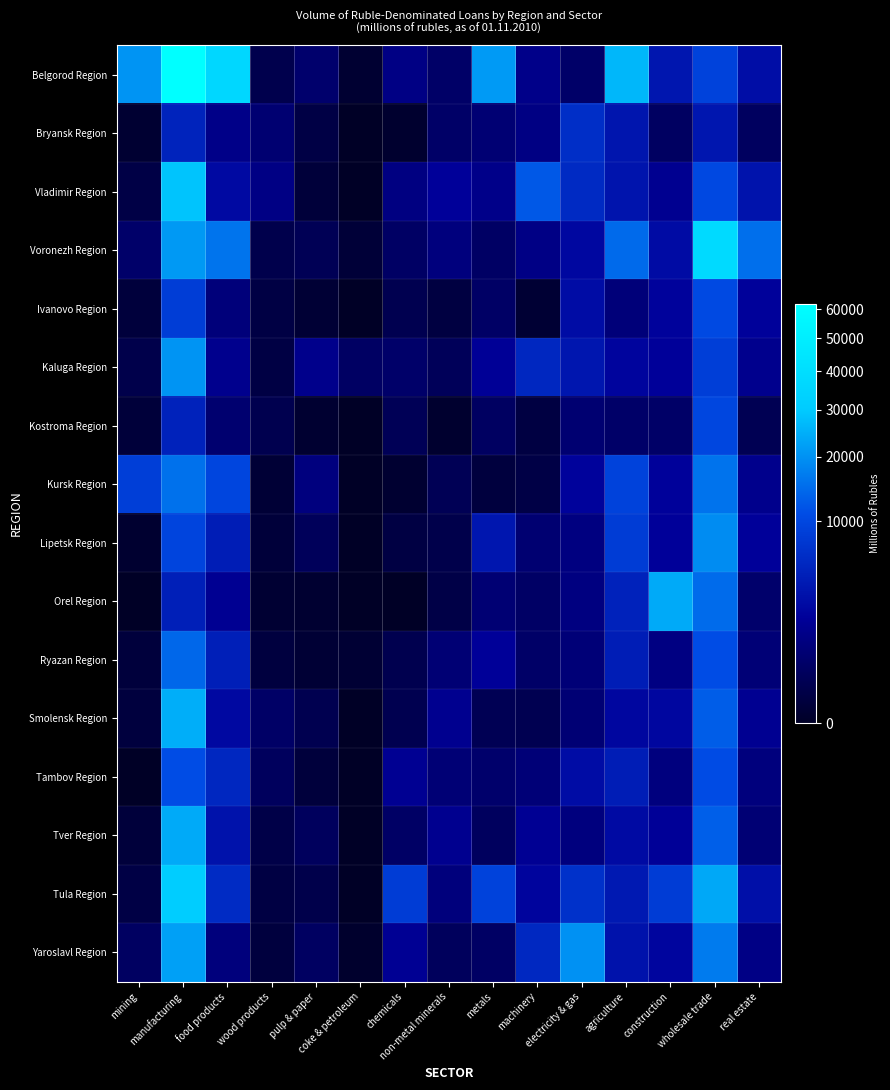

Reading left to right, transcribe all the data shown in this chart.

Belgorod Region: mining=20524	manufacturing=62050	food products=36252	wood products=135	pulp & paper=575	coke & petroleum=9	chemicals=1210	non-metal minerals=488	metals=21427	machinery=1360	electricity & gas=494	agriculture=26296	construction=3699	wholesale trade=9302	real estate=2898
Bryansk Region: mining=8	manufacturing=5010	food products=1306	wood products=686	pulp & paper=77	coke & petroleum=0	chemicals=4	non-metal minerals=478	metals=729	machinery=1181	electricity & gas=6298	agriculture=3559	construction=375	wholesale trade=3740	real estate=350
Vladimir Region: mining=85	manufacturing=28727	food products=2573	wood products=1210	pulp & paper=24	coke & petroleum=0	chemicals=1114	non-metal minerals=1972	metals=1350	machinery=12349	electricity & gas=5787	agriculture=3517	construction=1589	wholesale trade=10327	real estate=3393
Voronezh Region: mining=512	manufacturing=21263	food products=15820	wood products=134	pulp & paper=218	coke & petroleum=20	chemicals=424	non-metal minerals=973	metals=425	machinery=1233	electricity & gas=2439	agriculture=14477	construction=2765	wholesale trade=37683	real estate=15132
Ivanovo Region: mining=35	manufacturing=8542	food products=906	wood products=72	pulp & paper=14	coke & petroleum=0	chemicals=160	non-metal minerals=52	metals=431	machinery=12	electricity & gas=2807	agriculture=877	construction=2114	wholesale trade=10453	real estate=2069
Kaluga Region: mining=118	manufacturing=20409	food products=1512	wood products=74	pulp & paper=1426	coke & petroleum=405	chemicals=512	non-metal minerals=266	metals=1842	machinery=5449	electricity & gas=3716	agriculture=2243	construction=1962	wholesale trade=8620	real estate=1484
Kostroma Region: mining=24	manufacturing=4959	food products=623	wood products=156	pulp & paper=7	coke & petroleum=0	chemicals=226	non-metal minerals=4	metals=372	machinery=65	electricity & gas=688	agriculture=504	construction=482	wholesale trade=10021	real estate=193
Kursk Region: mining=8633	manufacturing=15422	food products=9809	wood products=16	pulp & paper=1013	coke & petroleum=0	chemicals=6	non-metal minerals=219	metals=40	machinery=84	electricity & gas=2095	agriculture=9208	construction=2079	wholesale trade=15720	real estate=1481
Lipetsk Region: mining=5	manufacturing=9624	food products=4364	wood products=24	pulp & paper=270	coke & petroleum=0	chemicals=66	non-metal minerals=120	metals=3693	machinery=680	electricity & gas=1054	agriculture=8269	construction=1954	wholesale trade=19225	real estate=1995
Orel Region: mining=0	manufacturing=4564	food products=1711	wood products=10	pulp & paper=6	coke & petroleum=0	chemicals=0	non-metal minerals=93	metals=719	machinery=436	electricity & gas=1093	agriculture=4949	construction=24013	wholesale trade=14660	real estate=560
Ryazan Region: mining=34	manufacturing=14178	food products=4581	wood products=45	pulp & paper=14	coke & petroleum=11	chemicals=156	non-metal minerals=746	metals=1930	machinery=487	electricity & gas=846	agriculture=4420	construction=1147	wholesale trade=10972	real estate=800
Smolensk Region: mining=43	manufacturing=24772	food products=2515	wood products=451	pulp & paper=165	coke & petroleum=0	chemicals=161	non-metal minerals=1552	metals=208	machinery=169	electricity & gas=743	agriculture=2419	construction=2410	wholesale trade=12969	real estate=1630
Tambov Region: mining=0	manufacturing=10907	food products=5513	wood products=314	pulp & paper=34	coke & petroleum=0	chemicals=1673	non-metal minerals=773	metals=551	machinery=820	electricity & gas=2818	agriculture=4382	construction=1003	wholesale trade=10682	real estate=988
Tver Region: mining=31	manufacturing=24026	food products=3321	wood products=98	pulp & paper=316	coke & petroleum=0	chemicals=444	non-metal minerals=1569	metals=335	machinery=1735	electricity & gas=1019	agriculture=2682	construction=1873	wholesale trade=13193	real estate=754
Tula Region: mining=79	manufacturing=30994	food products=6042	wood products=69	pulp & paper=122	coke & petroleum=0	chemicals=8253	non-metal minerals=965	metals=9274	machinery=2258	electricity & gas=6842	agriculture=4042	construction=8290	wholesale trade=23639	real estate=3107
Yaroslavl Region: mining=384	manufacturing=22425	food products=961	wood products=42	pulp & paper=378	coke & petroleum=2	chemicals=1739	non-metal minerals=293	metals=414	machinery=5578	electricity & gas=20011	agriculture=3331	construction=2314	wholesale trade=16787	real estate=1218